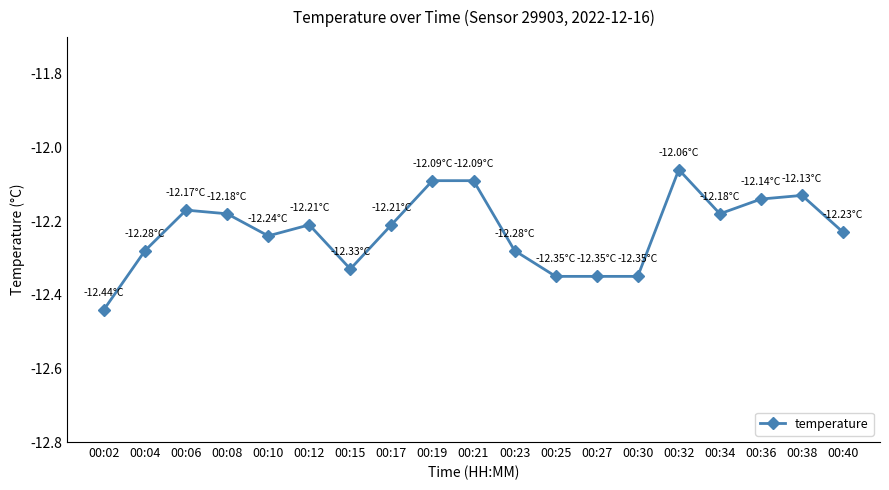

At which label is the value closest to -12?

00:32